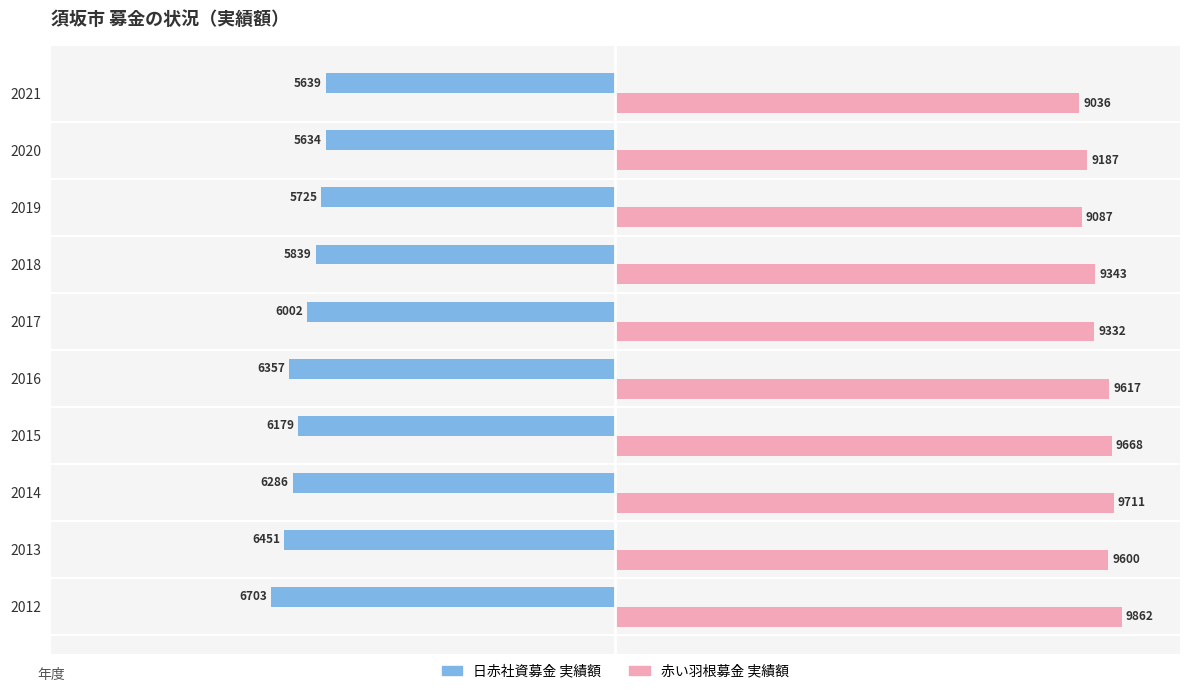

What is the sum of all 赤い羽根募金 実績額 values?

94443